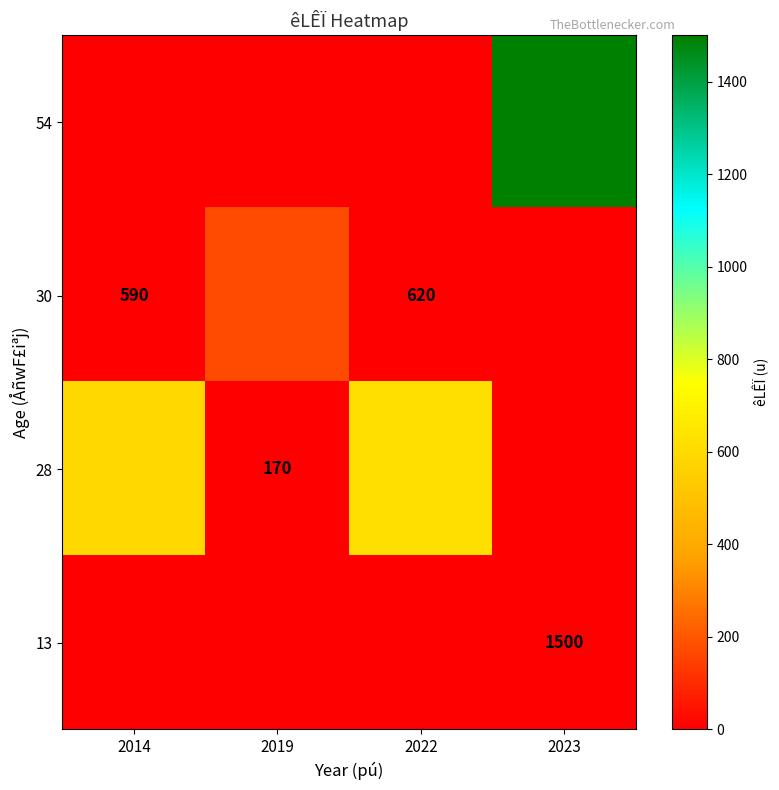

True or false: 54 has a value of 0 at 2022.

True